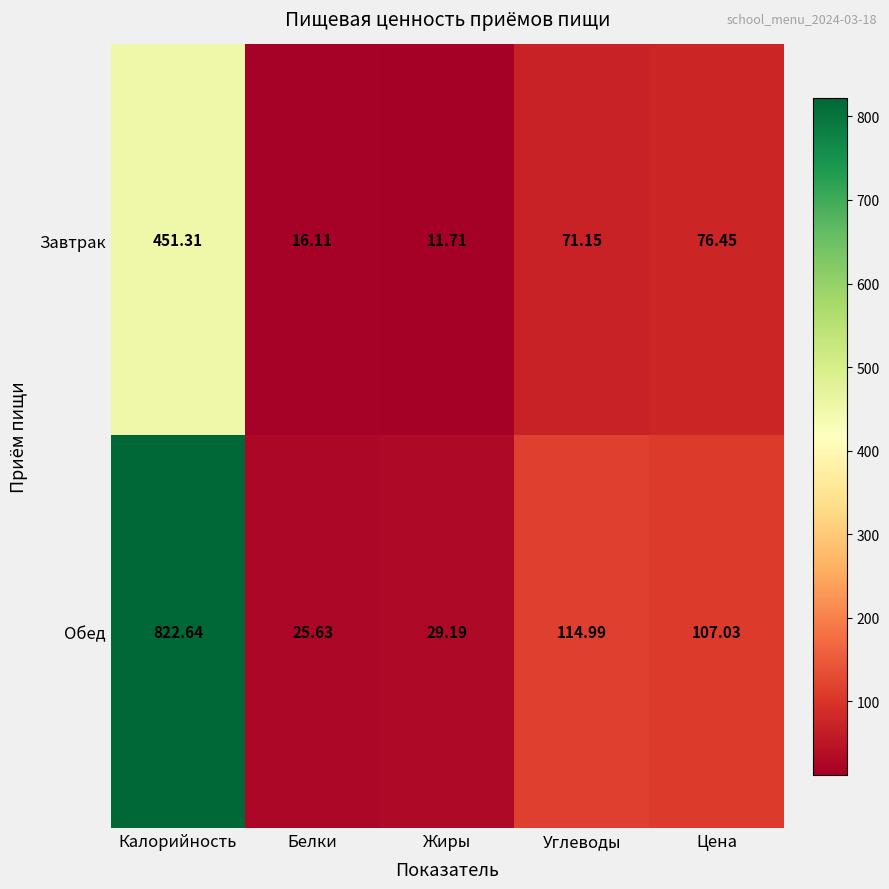

Where is Завтрак nearest to the value 231?

Цена